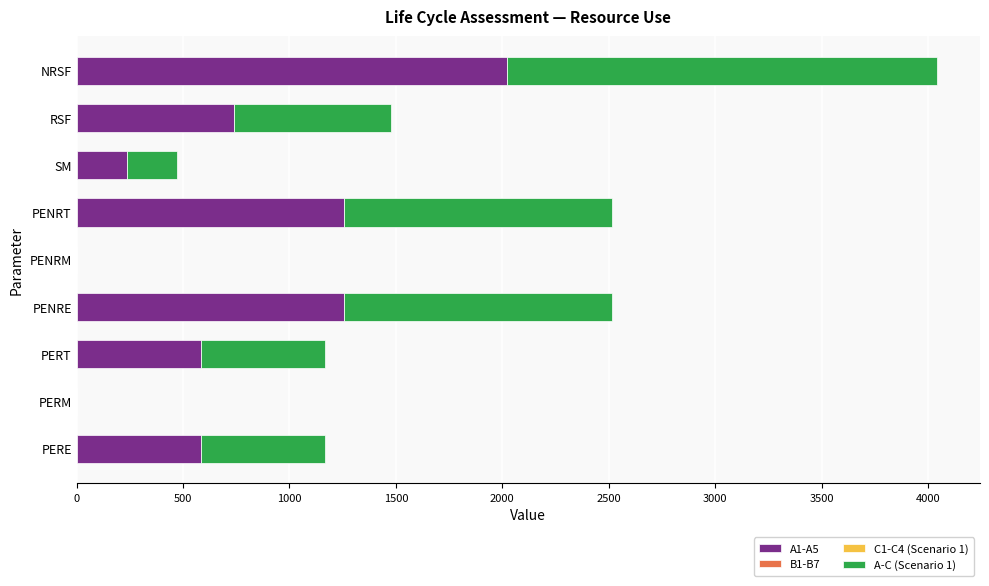

What is the sum of the A1-A5 values at SM and PERT?

820.3